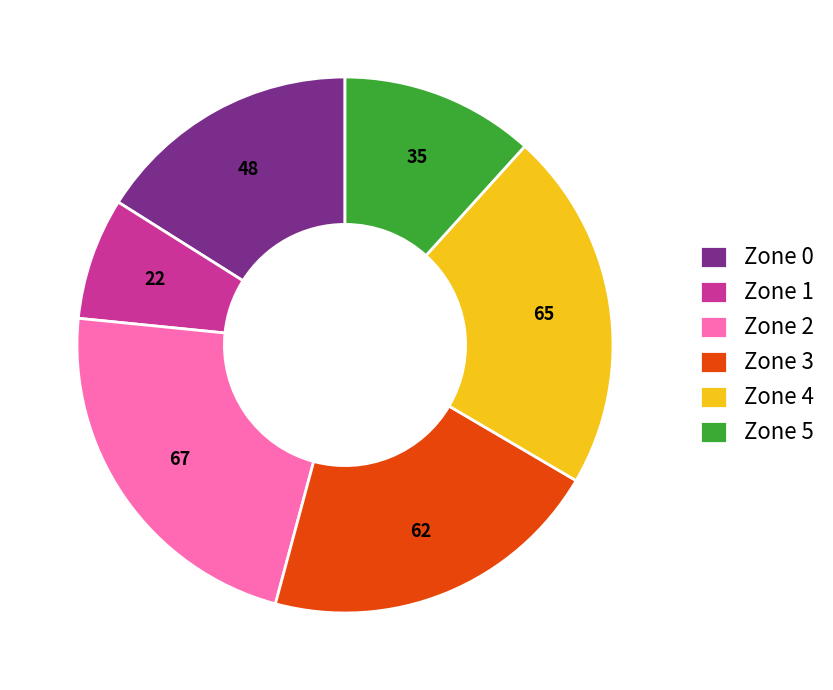

Do Zone 3 and Zone 2 together represent more than half of the pie?

No